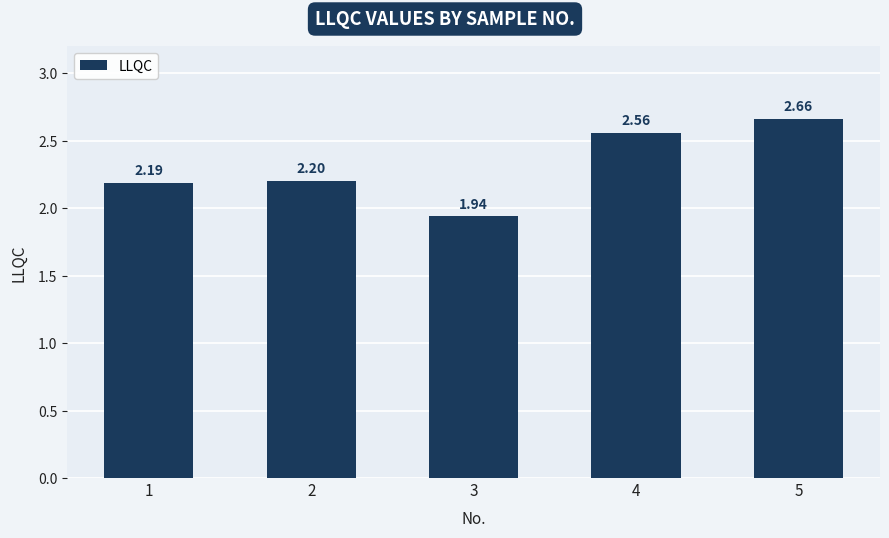

Approximately how many times larger is the value at 2 compared to 4?

0.9